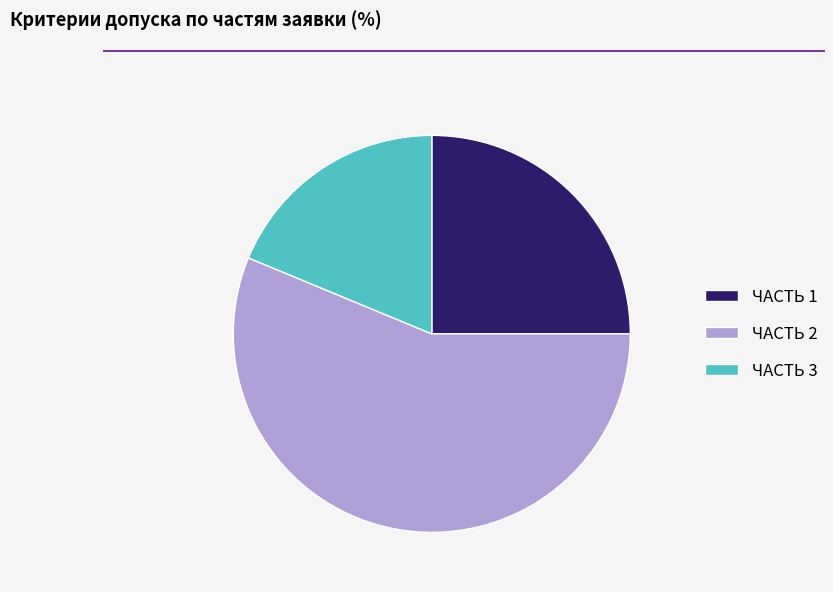

True or false: ЧАСТЬ 1 accounts for 25% of the total.

True